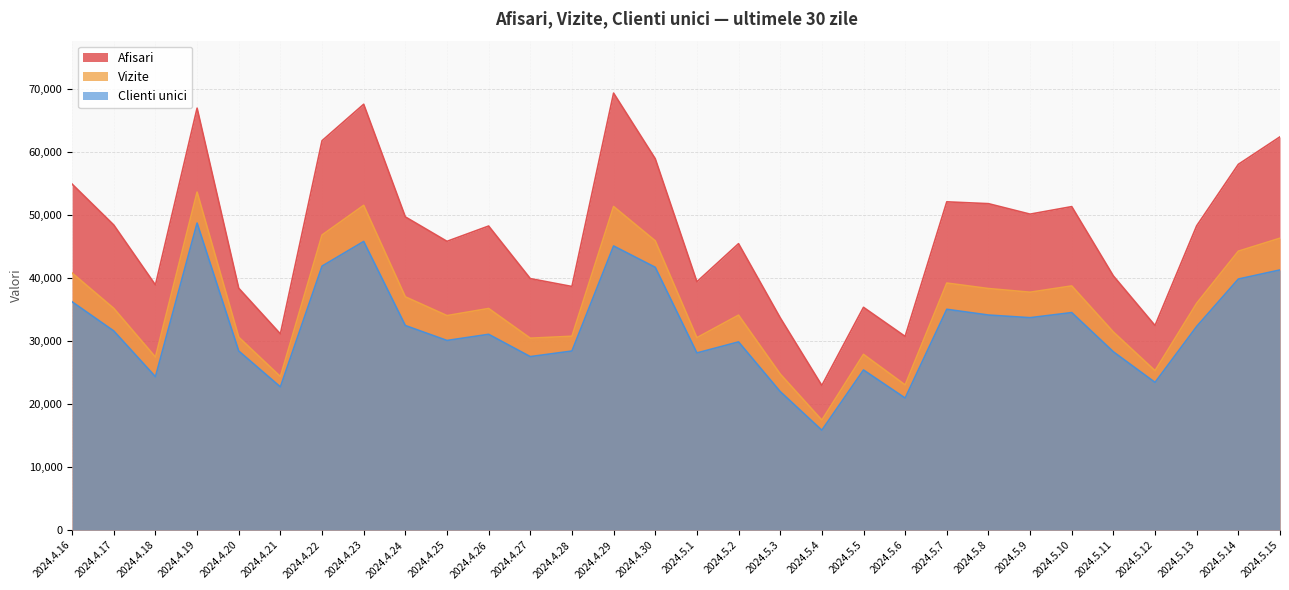

Which series has the widest spread of values?

Afisari